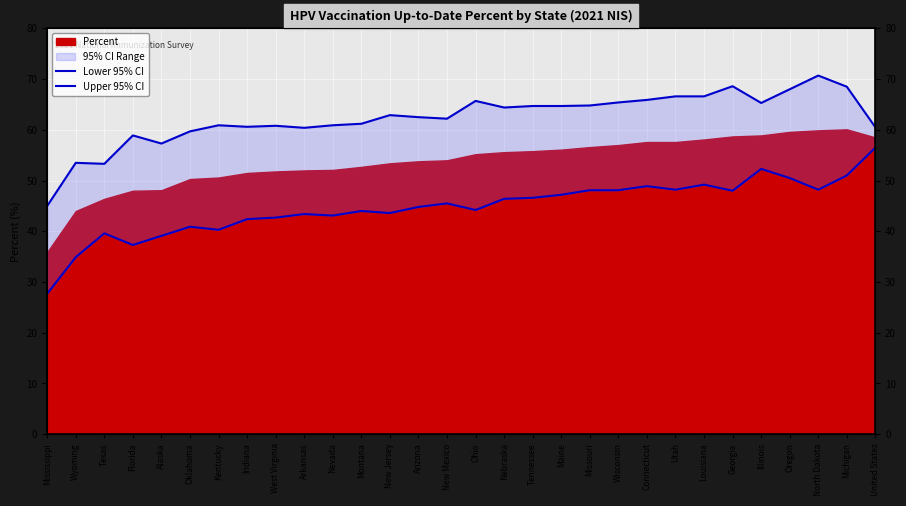

What is the sum of the Lower 95% CI values at Montana and Florida?

81.3